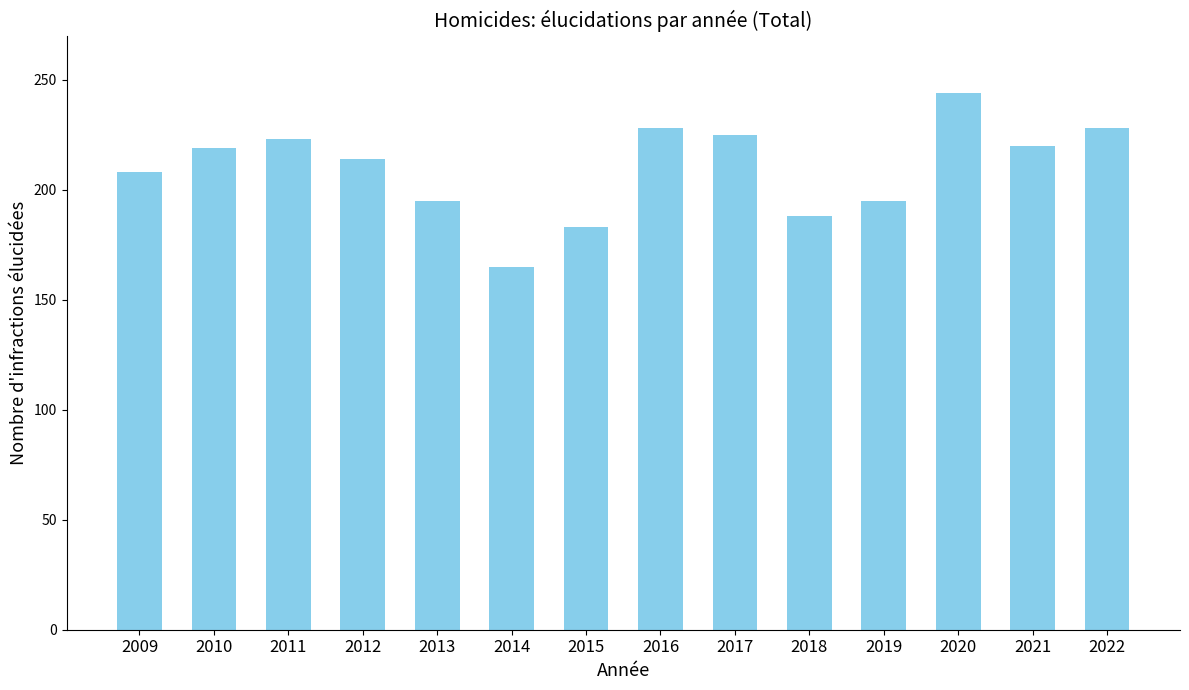

Approximately how many times larger is the value at 2019 compared to 2013?

1.0